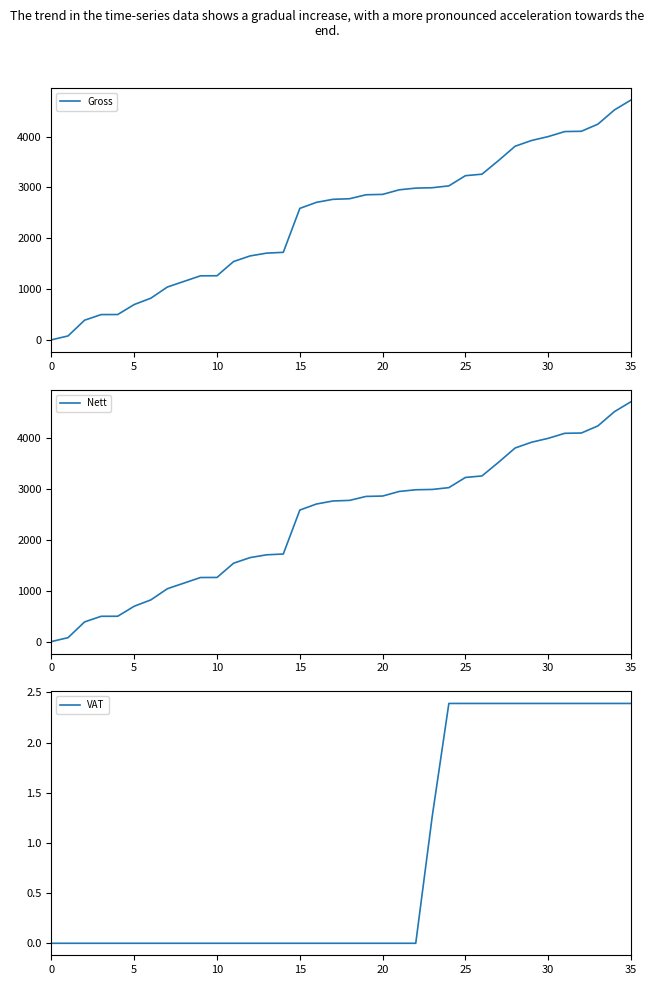

Reading left to right, extract all data points from this chart.

Gross: 5.2	81.8	391.0	501.5	502.5	699.6	823.4	1043.4	1153.4	1263.4	1264.9	1544.9	1654.8	1709.8	1724.9	2588.9	2707.1	2767.1	2778.4	2856.6	2864.1	2954.0	2987.4	2995.0	3031.6	3231.6	3261.3	3529.4	3810.2	3924.2	4000.1	4099.1	4104.3	4244.3	4524.3	4719.5
Nett: 5.2	81.8	391.0	501.5	502.5	699.6	823.4	1043.4	1153.4	1263.4	1264.9	1544.9	1654.8	1709.8	1724.9	2588.9	2707.1	2767.1	2778.4	2856.6	2864.1	2954.0	2987.4	2993.7	3029.2	3229.2	3258.9	3527.0	3807.8	3921.8	3997.7	4096.7	4101.9	4241.9	4521.9	4717.1
VAT: 0.0	0.0	0.0	0.0	0.0	0.0	0.0	0.0	0.0	0.0	0.0	0.0	0.0	0.0	0.0	0.0	0.0	0.0	0.0	0.0	0.0	0.0	0.0	1.3	2.4	2.4	2.4	2.4	2.4	2.4	2.4	2.4	2.4	2.4	2.4	2.4